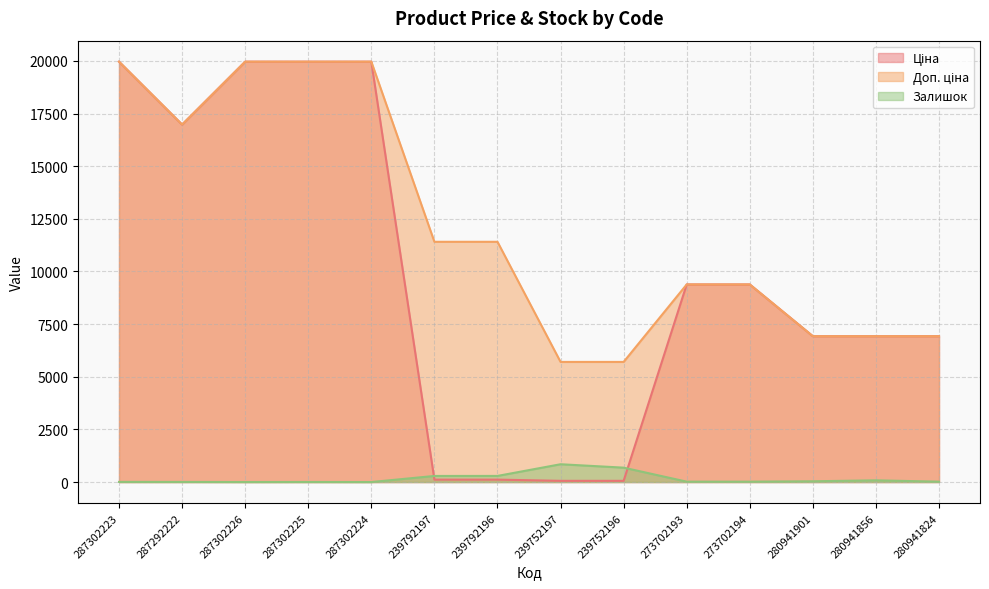

What is the maximum value shown in the chart?

19964.2